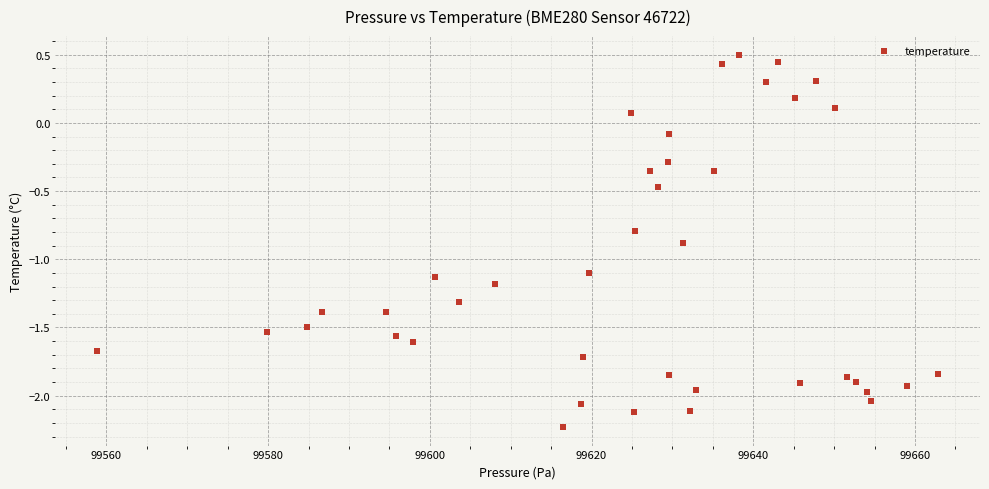

What is the range of Y values (max minus min)?

2.7